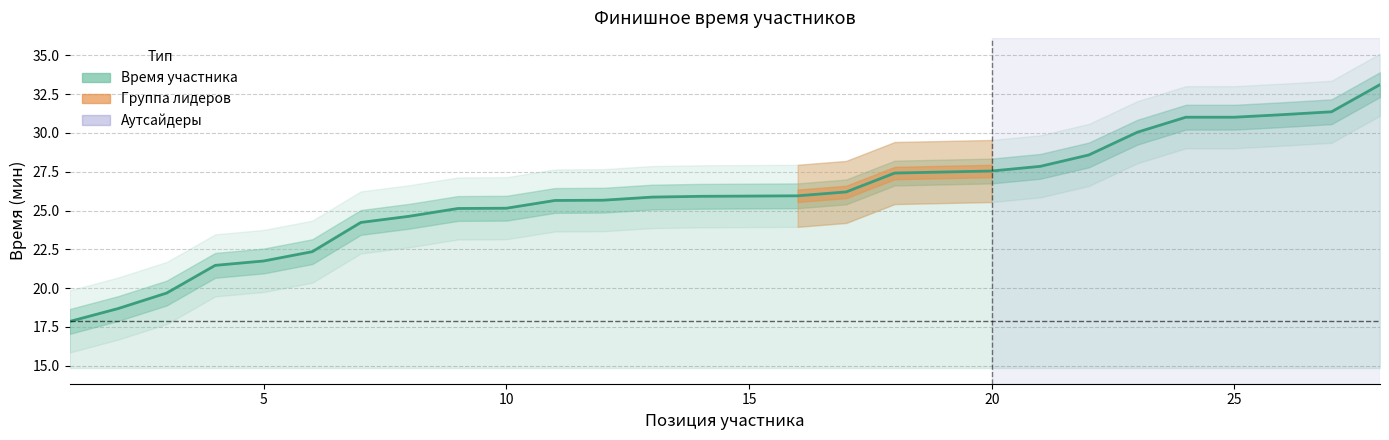

True or false: the data shows 11.2 at 10.

False